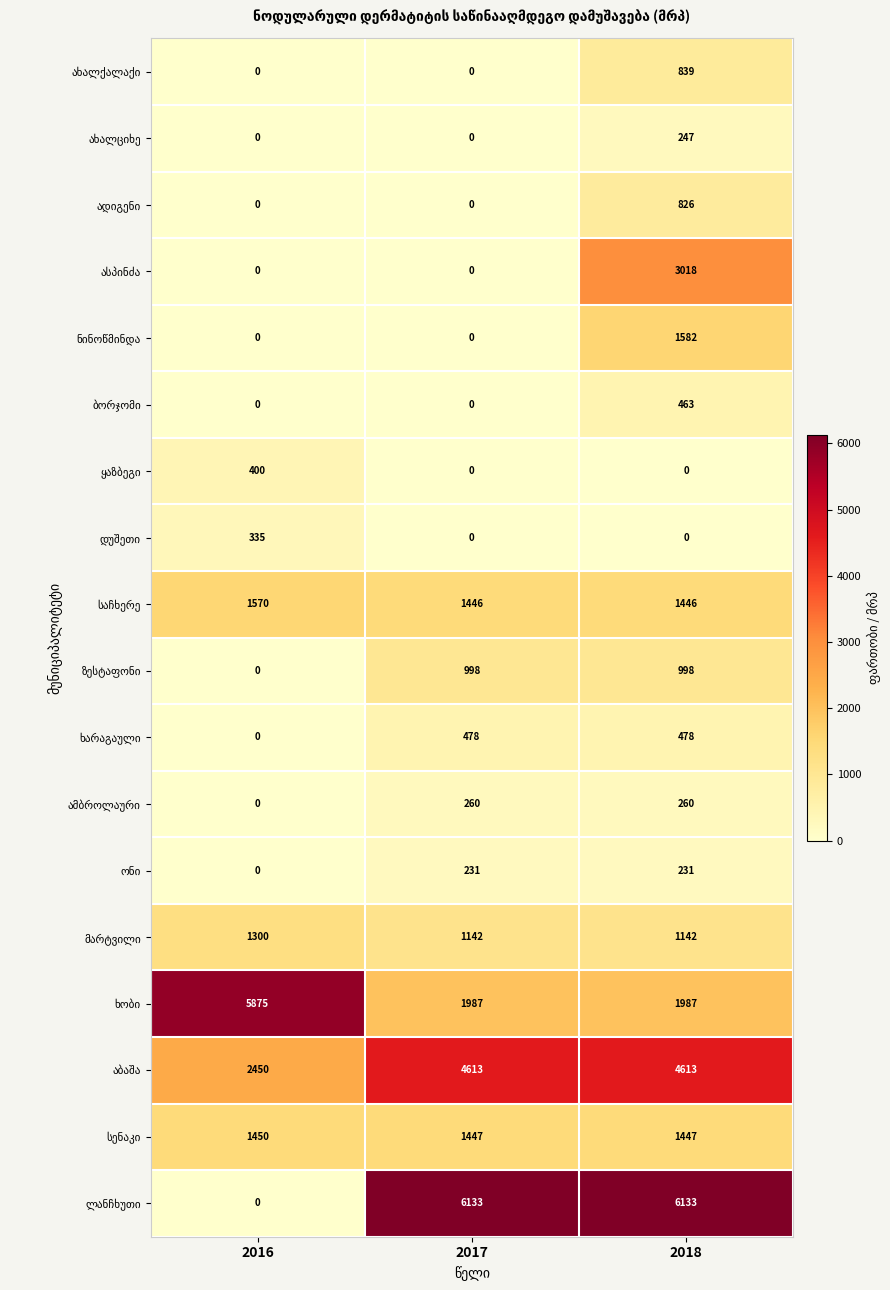

At how many categories does at least one series exceed 1495?

3